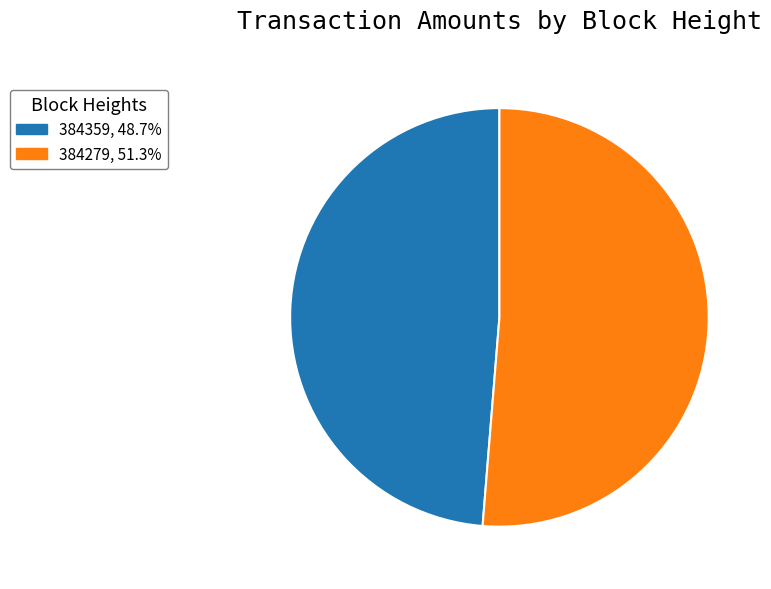

Combined, do 384279, 51.3% and 384359, 48.7% account for over 50%?

Yes